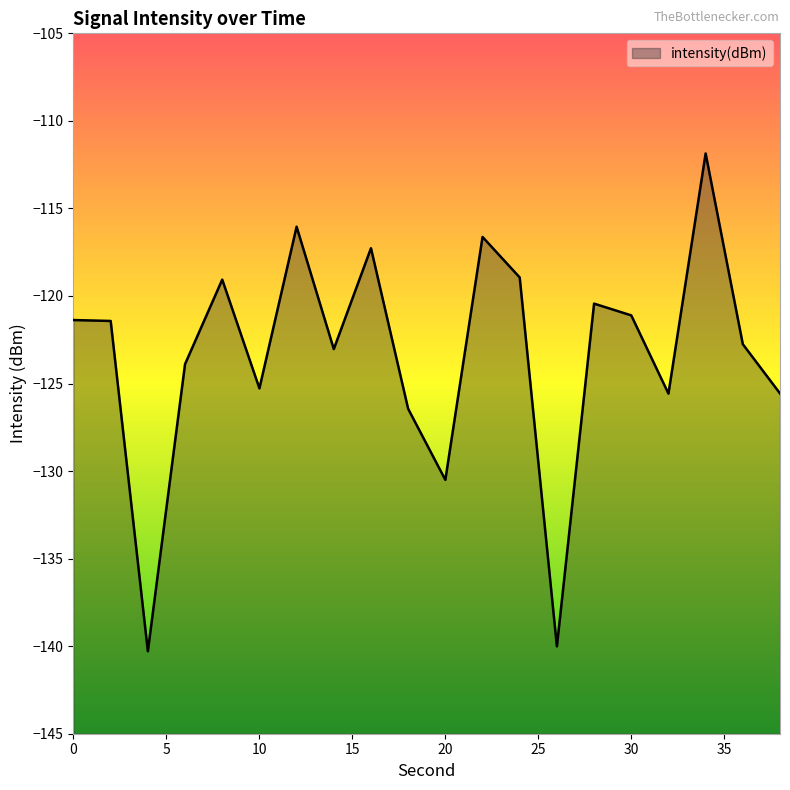

Where does the data first go above -121?

8